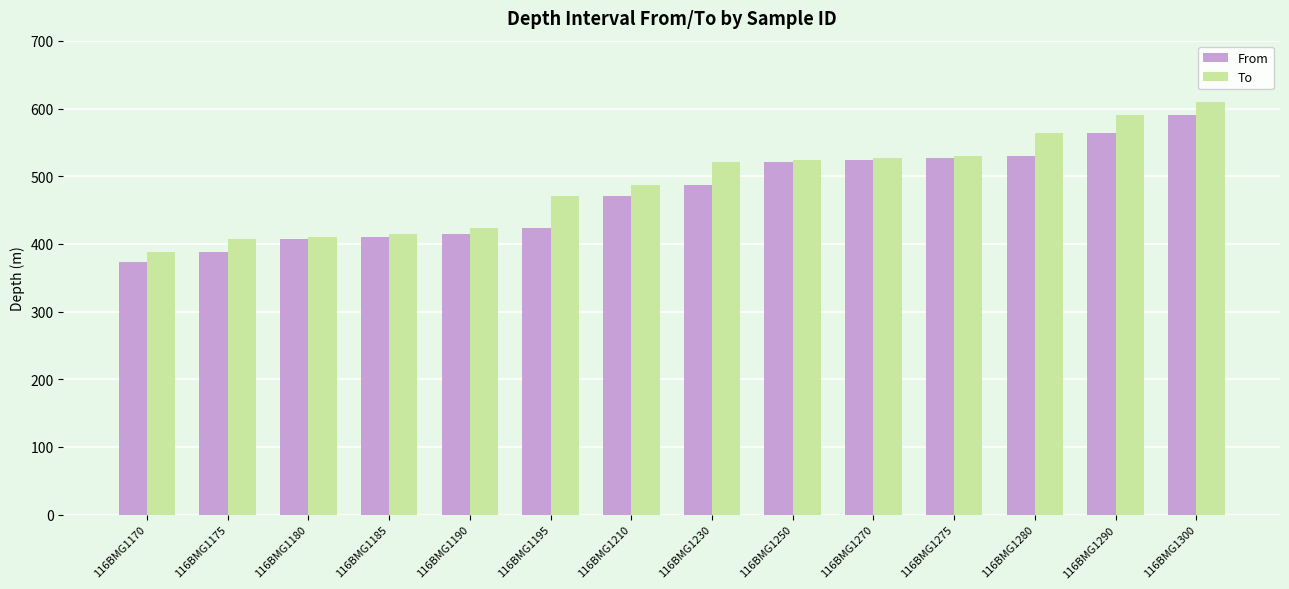

Count the number of categories in the chart.

14